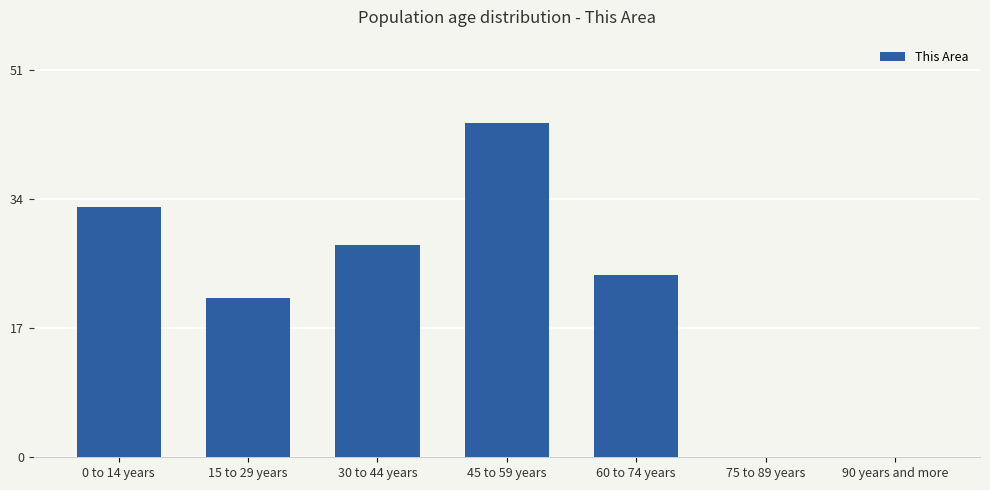

Reading left to right, extract all data points from this chart.

0 to 14 years=33	15 to 29 years=21	30 to 44 years=28	45 to 59 years=44	60 to 74 years=24	75 to 89 years=0	90 years and more=0